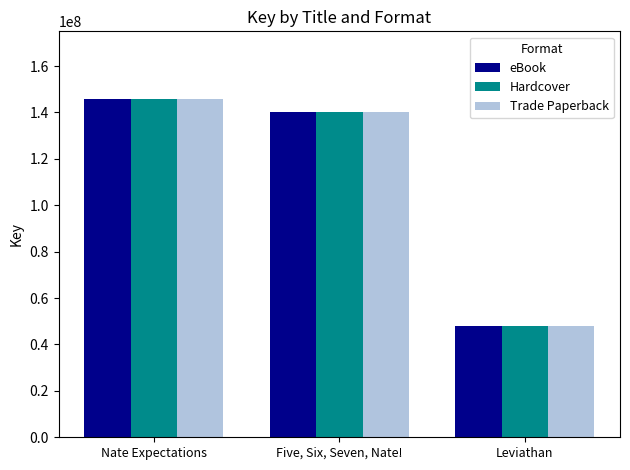

What position from the left is Nate Expectations?

1